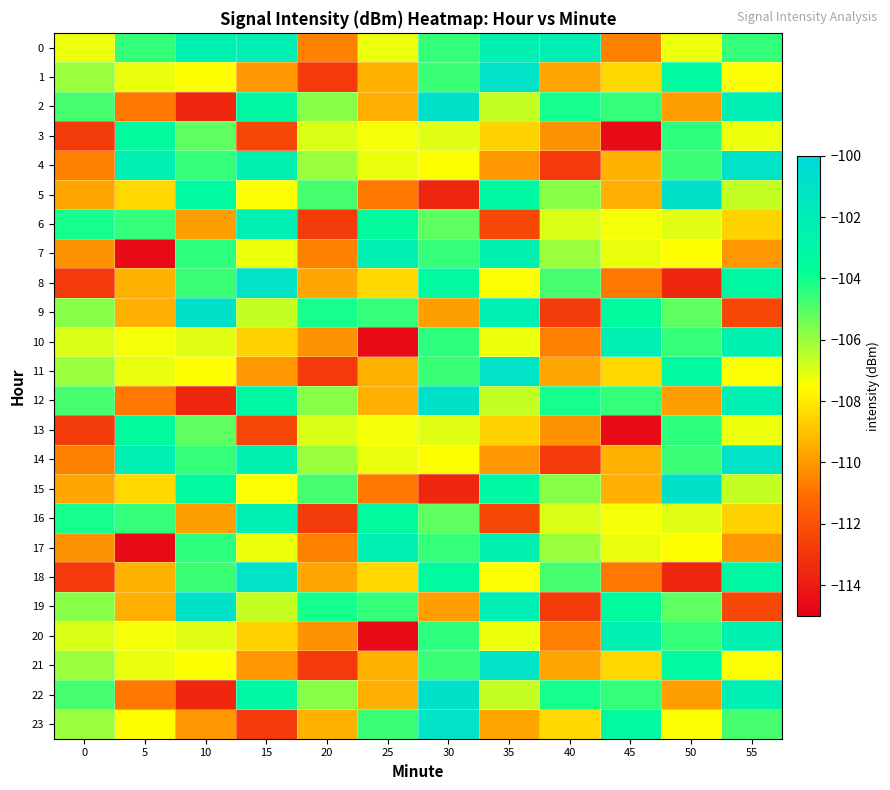

Reading left to right, transcribe all the data shown in this chart.

0: 0=-107.2	5=-104.5	10=-102.5	15=-102.2	20=-110.5	25=-107.2	30=-104.5	35=-102.5	40=-102.2	45=-110.5	50=-107.2	55=-104.5
1: 0=-106.0	5=-107.2	10=-107.5	15=-110.0	20=-112.8	25=-109.4	30=-104.6	35=-101.1	40=-109.6	45=-108.5	50=-103.4	55=-107.5
2: 0=-104.8	5=-110.8	10=-113.6	15=-103.1	20=-105.8	25=-109.4	30=-100.9	35=-106.6	40=-104.0	45=-104.5	50=-109.9	55=-102.2
3: 0=-112.8	5=-103.4	10=-105.1	15=-112.4	20=-107.0	25=-107.4	30=-107.0	35=-108.6	40=-110.2	45=-114.6	50=-104.4	55=-107.2
4: 0=-110.5	5=-102.2	10=-104.5	15=-102.5	20=-106.0	25=-107.2	30=-107.5	35=-110.0	40=-112.8	45=-109.4	50=-104.6	55=-101.1
5: 0=-109.6	5=-108.5	10=-103.4	15=-107.5	20=-104.8	25=-110.8	30=-113.6	35=-103.1	40=-105.8	45=-109.4	50=-100.9	55=-106.6
6: 0=-104.0	5=-104.5	10=-109.9	15=-102.2	20=-112.8	25=-103.4	30=-105.1	35=-112.4	40=-107.0	45=-107.4	50=-107.0	55=-108.6
7: 0=-110.2	5=-114.6	10=-104.4	15=-107.2	20=-110.5	25=-102.2	30=-104.5	35=-102.5	40=-106.0	45=-107.2	50=-107.5	55=-110.0
8: 0=-112.8	5=-109.4	10=-104.6	15=-101.1	20=-109.6	25=-108.5	30=-103.4	35=-107.5	40=-104.8	45=-110.8	50=-113.6	55=-103.1
9: 0=-105.8	5=-109.4	10=-100.9	15=-106.6	20=-104.0	25=-104.5	30=-109.9	35=-102.2	40=-112.8	45=-103.4	50=-105.1	55=-112.4
10: 0=-107.0	5=-107.4	10=-107.0	15=-108.6	20=-110.2	25=-114.6	30=-104.4	35=-107.2	40=-110.5	45=-102.2	50=-104.5	55=-102.5
11: 0=-106.0	5=-107.2	10=-107.5	15=-110.0	20=-112.8	25=-109.4	30=-104.6	35=-101.1	40=-109.6	45=-108.5	50=-103.4	55=-107.5
12: 0=-104.8	5=-110.8	10=-113.6	15=-103.1	20=-105.8	25=-109.4	30=-100.9	35=-106.6	40=-104.0	45=-104.5	50=-109.9	55=-102.2
13: 0=-112.8	5=-103.4	10=-105.1	15=-112.4	20=-107.0	25=-107.4	30=-107.0	35=-108.6	40=-110.2	45=-114.6	50=-104.4	55=-107.2
14: 0=-110.5	5=-102.2	10=-104.5	15=-102.5	20=-106.0	25=-107.2	30=-107.5	35=-110.0	40=-112.8	45=-109.4	50=-104.6	55=-101.1
15: 0=-109.6	5=-108.5	10=-103.4	15=-107.5	20=-104.8	25=-110.8	30=-113.6	35=-103.1	40=-105.8	45=-109.4	50=-100.9	55=-106.6
16: 0=-104.0	5=-104.5	10=-109.9	15=-102.2	20=-112.8	25=-103.4	30=-105.1	35=-112.4	40=-107.0	45=-107.4	50=-107.0	55=-108.6
17: 0=-110.2	5=-114.6	10=-104.4	15=-107.2	20=-110.5	25=-102.2	30=-104.5	35=-102.5	40=-106.0	45=-107.2	50=-107.5	55=-110.0
18: 0=-112.8	5=-109.4	10=-104.6	15=-101.1	20=-109.6	25=-108.5	30=-103.4	35=-107.5	40=-104.8	45=-110.8	50=-113.6	55=-103.1
19: 0=-105.8	5=-109.4	10=-100.9	15=-106.6	20=-104.0	25=-104.5	30=-109.9	35=-102.2	40=-112.8	45=-103.4	50=-105.1	55=-112.4
20: 0=-107.0	5=-107.4	10=-107.0	15=-108.6	20=-110.2	25=-114.6	30=-104.4	35=-107.2	40=-110.5	45=-102.2	50=-104.5	55=-102.5
21: 0=-106.0	5=-107.2	10=-107.5	15=-110.0	20=-112.8	25=-109.4	30=-104.6	35=-101.1	40=-109.6	45=-108.5	50=-103.4	55=-107.5
22: 0=-104.8	5=-110.8	10=-113.6	15=-103.1	20=-105.8	25=-109.4	30=-100.9	35=-106.6	40=-104.0	45=-104.5	50=-109.9	55=-102.2
23: 0=-106.0	5=-107.5	10=-110.0	15=-112.8	20=-109.4	25=-104.6	30=-101.1	35=-109.6	40=-108.5	45=-103.4	50=-107.5	55=-104.8